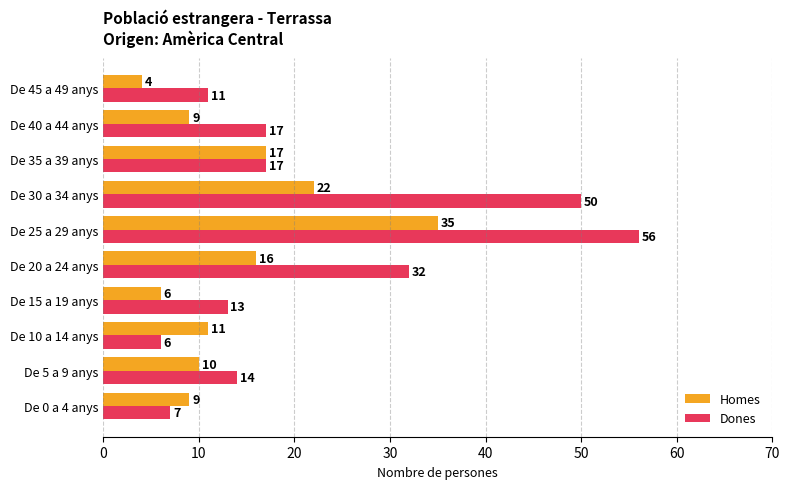

Is the value of Dones at De 35 a 39 anys greater than the value of Homes at De 5 a 9 anys?

Yes